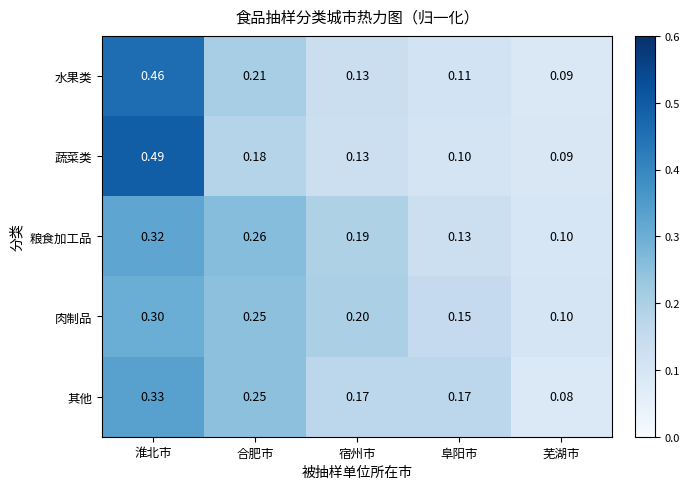

How many categories are shown in the chart?

5